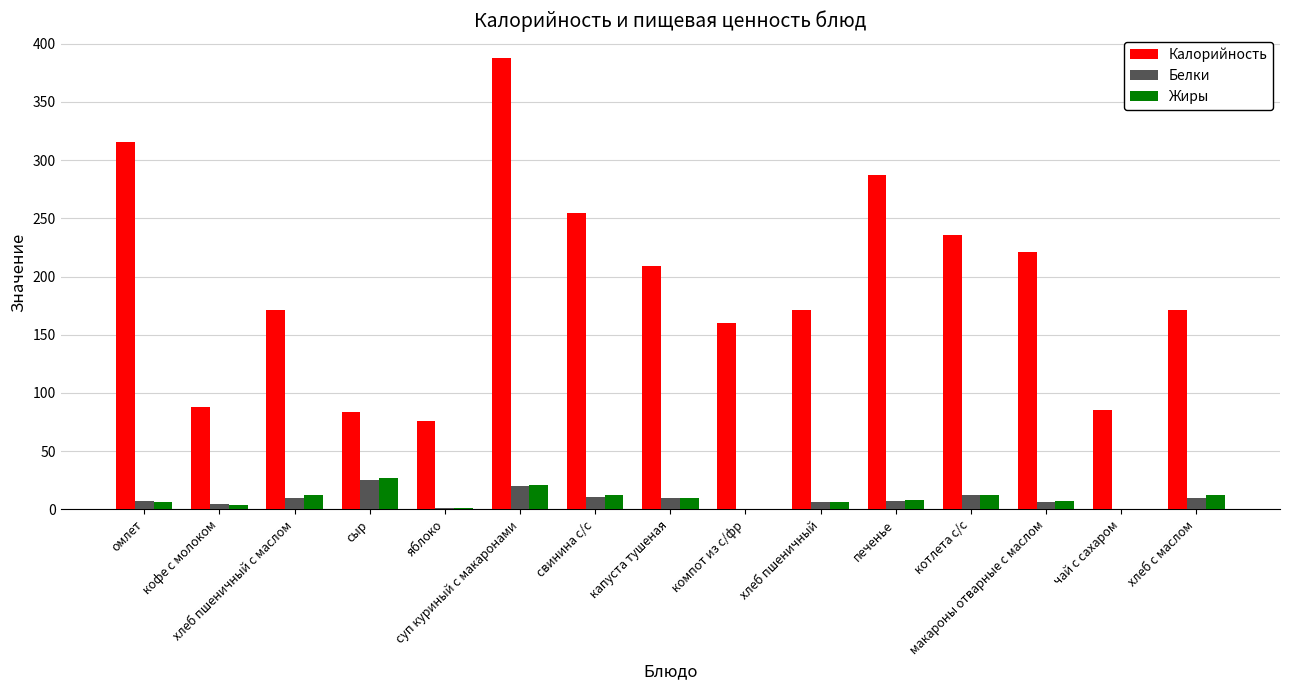

What is the sum of the Калорийность values at сыр and хлеб пшеничный с маслом?

255.0